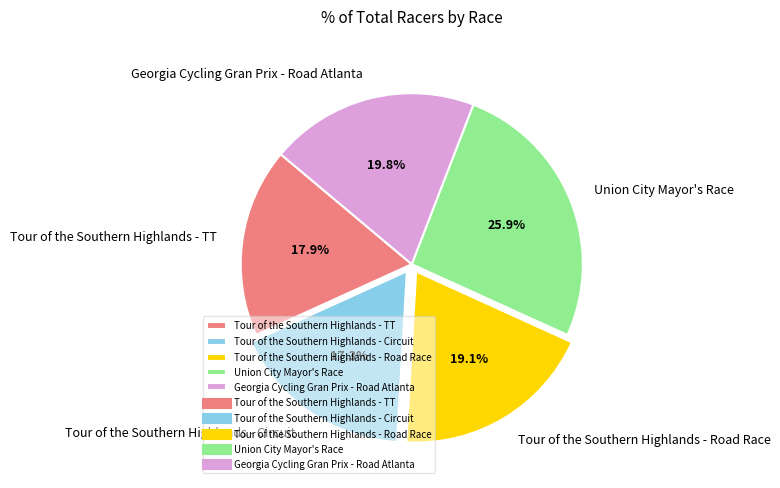

What is the largest slice in the pie chart?

Union City Mayor's Race